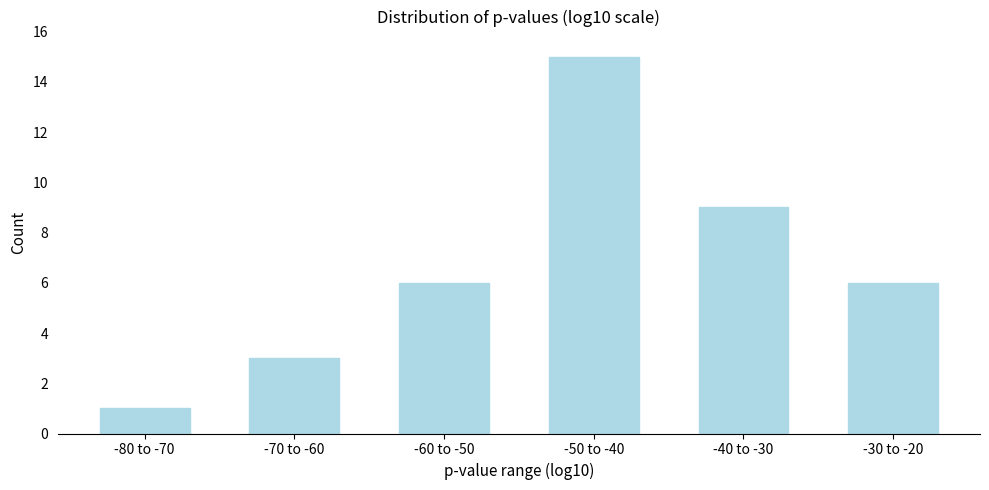

Reading left to right, transcribe all the data shown in this chart.

1	3	6	15	9	6